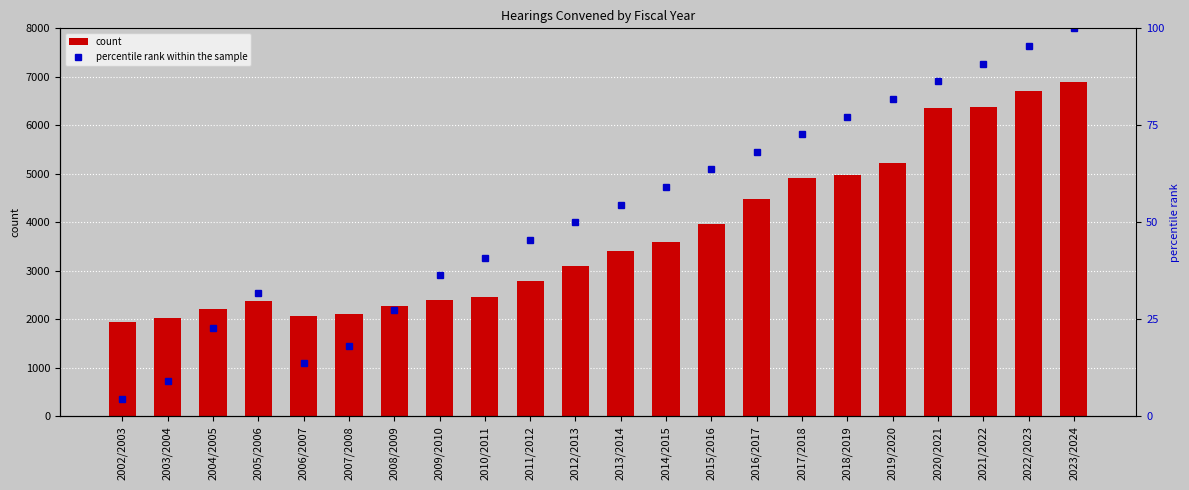

What are all the series names shown in the legend?

count, percentile rank within the sample